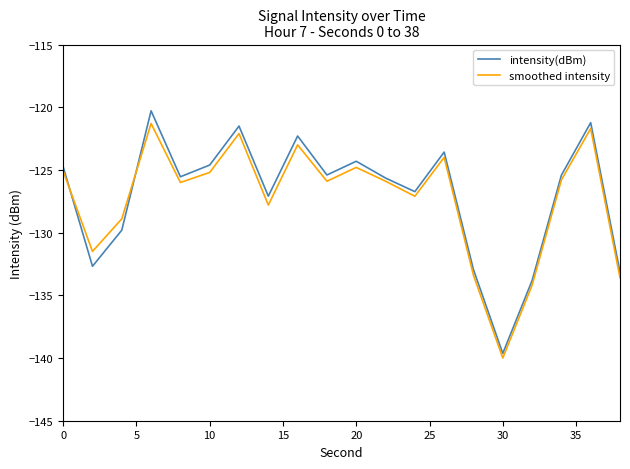

How many distinct data groups are displayed?

2